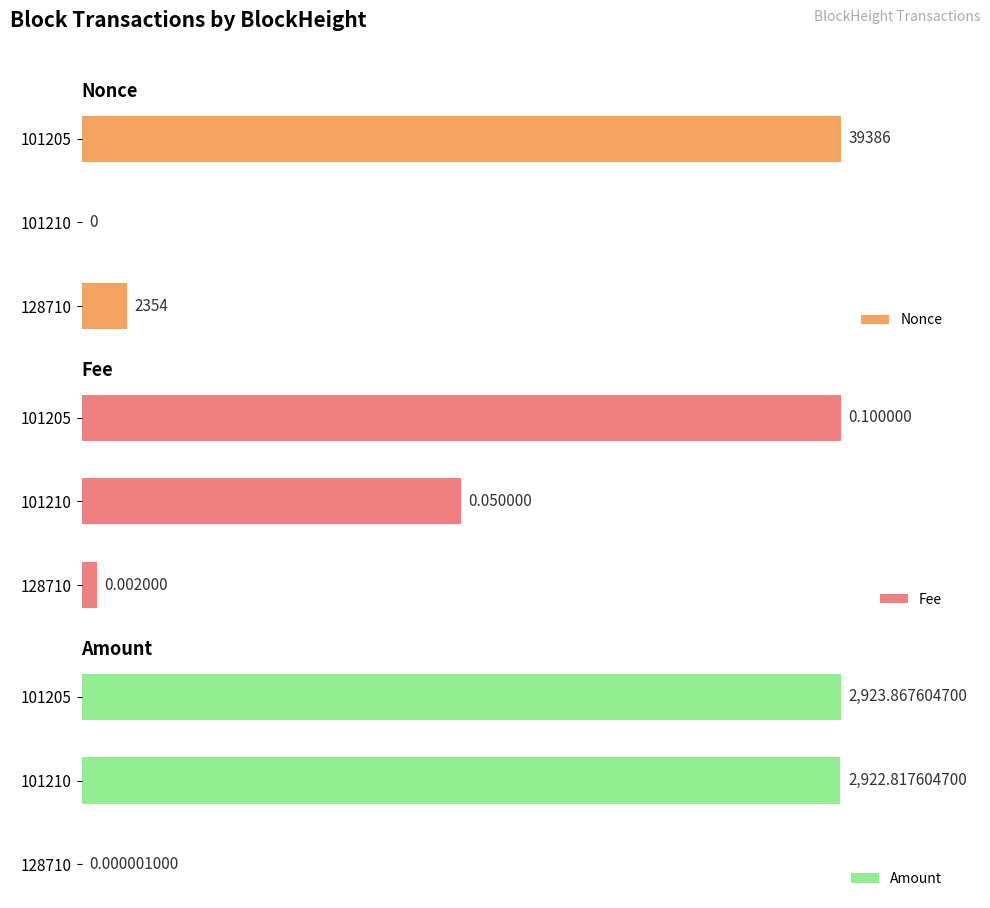

List the labels in order of Fee value, largest first.

101205, 101210, 128710